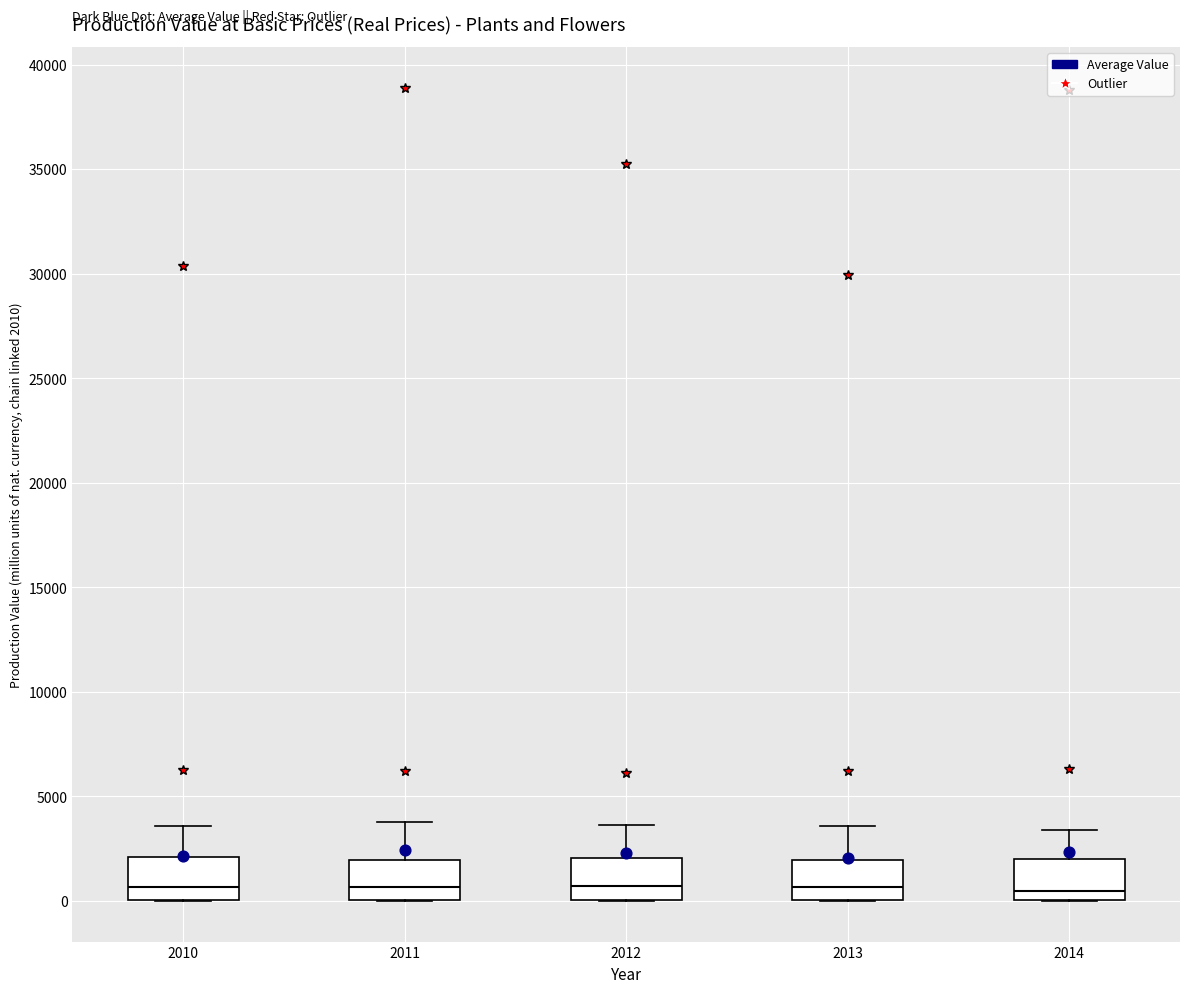

Where does the median line of the box at x = 2011 sit on the y-axis? The values are not printed on the chart, so give them approximately, as read against the axis.

500